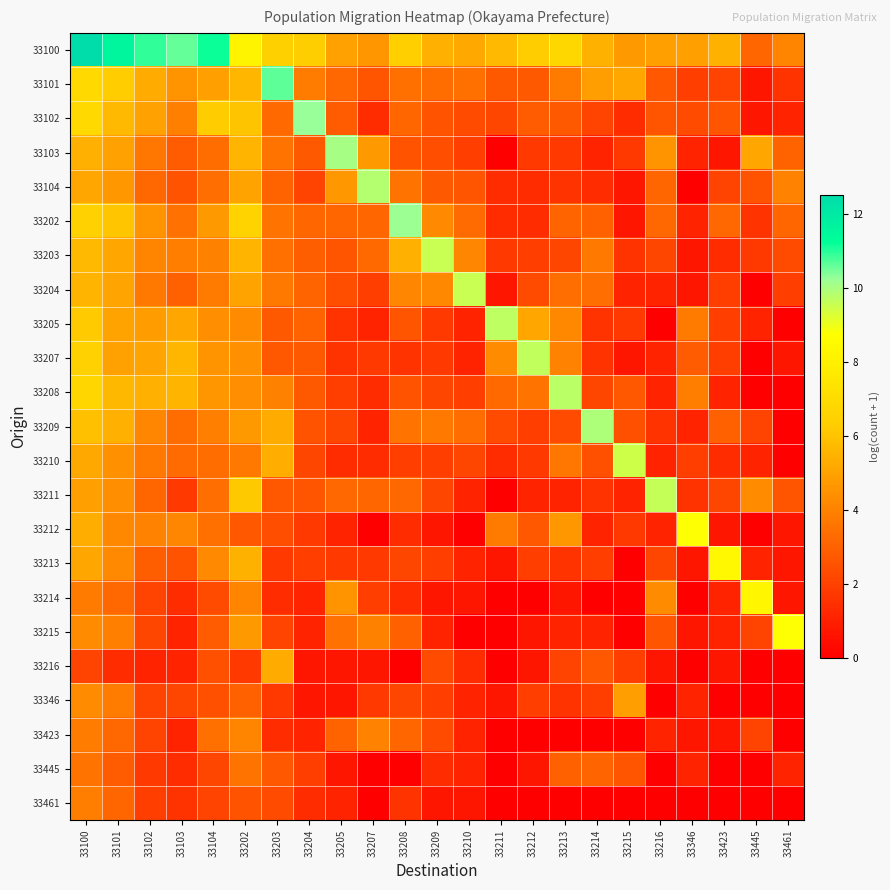

Reading left to right, what are all the values shown in this chart?

33100: 33100=12.5	33101=11.6	33102=10.9	33103=10.6	33104=11.2	33202=8.2	33203=6.5	33204=6.4	33205=5.0	33207=4.6	33208=6.4	33209=5.4	33210=5.2	33211=5.7	33212=6.3	33213=6.8	33214=5.5	33215=4.7	33216=4.9	33346=4.9	33423=5.5	33445=3.1	33461=4.1
33101: 33100=6.9	33101=6.3	33102=5.3	33103=4.6	33104=4.9	33202=5.6	33203=10.6	33204=3.9	33205=3.2	33207=2.6	33208=3.5	33209=3.3	33210=3.5	33211=2.8	33212=2.8	33213=3.8	33214=4.9	33215=5.1	33216=2.7	33346=1.9	33423=2.1	33445=0.7	33461=1.6
33102: 33100=6.9	33101=5.7	33102=4.9	33103=3.9	33104=6.3	33202=6.0	33203=3.3	33204=10.2	33205=2.8	33207=1.4	33208=3.1	33209=2.6	33210=2.3	33211=2.2	33212=2.8	33213=2.8	33214=2.1	33215=1.4	33216=2.6	33346=2.3	33423=2.6	33445=0.7	33461=1.1
33103: 33100=5.4	33101=5.0	33102=3.7	33103=2.8	33104=3.3	33202=5.5	33203=3.5	33204=2.8	33205=10.0	33207=4.7	33208=2.6	33209=2.4	33210=1.9	33211=0.0	33212=1.8	33213=1.8	33214=1.1	33215=1.8	33216=4.5	33346=1.1	33423=0.7	33445=5.1	33461=3.0
33104: 33100=5.1	33101=4.7	33102=3.2	33103=2.6	33104=3.4	33202=5.0	33203=3.0	33204=2.1	33205=4.7	33207=9.8	33208=3.6	33209=2.8	33210=2.6	33211=1.4	33212=1.4	33213=1.6	33214=1.4	33215=0.7	33216=3.1	33346=0.0	33423=2.1	33445=2.6	33461=4.0
33202: 33100=6.5	33101=6.1	33102=4.5	33103=3.5	33104=4.7	33202=6.6	33203=3.6	33204=3.1	33205=3.1	33207=3.1	33208=10.2	33209=4.2	33210=3.3	33211=1.4	33212=1.4	33213=3.1	33214=3.0	33215=0.7	33216=3.2	33346=1.1	33423=3.2	33445=1.6	33461=3.1
33203: 33100=5.7	33101=5.1	33102=4.1	33103=3.9	33104=4.0	33202=5.5	33203=3.5	33204=2.9	33205=2.6	33207=3.3	33208=5.4	33209=9.5	33210=4.1	33211=1.8	33212=1.9	33213=2.2	33214=3.7	33215=1.6	33216=2.2	33346=0.7	33423=1.4	33445=1.8	33461=2.3
33204: 33100=5.6	33101=5.0	33102=3.7	33103=3.0	33104=3.8	33202=5.0	33203=3.8	33204=3.1	33205=2.4	33207=1.9	33208=4.1	33209=4.2	33210=9.6	33211=0.7	33212=2.3	33213=3.4	33214=3.4	33215=1.1	33216=1.1	33346=0.7	33423=1.9	33445=0.0	33461=1.9
33205: 33100=6.2	33101=5.0	33102=4.8	33103=5.1	33104=4.4	33202=4.3	33203=2.8	33204=3.0	33205=1.6	33207=1.1	33208=2.6	33209=1.8	33210=1.1	33211=9.7	33212=5.1	33213=4.2	33214=1.6	33215=1.8	33216=0.0	33346=3.8	33423=1.9	33445=1.1	33461=0.0
33207: 33100=6.5	33101=5.0	33102=5.0	33103=5.6	33104=4.6	33202=4.4	33203=2.7	33204=2.8	33205=1.6	33207=1.8	33208=1.6	33209=1.8	33210=1.1	33211=4.3	33212=9.6	33213=4.0	33214=1.6	33215=0.7	33216=1.1	33346=2.8	33423=1.9	33445=0.0	33461=0.7
33208: 33100=6.7	33101=5.6	33102=5.4	33103=5.5	33104=4.6	33202=4.4	33203=4.0	33204=2.8	33205=1.9	33207=1.4	33208=2.6	33209=2.2	33210=1.9	33211=3.3	33212=3.6	33213=9.8	33214=2.2	33215=2.7	33216=1.1	33346=3.9	33423=1.1	33445=0.0	33461=0.0
33209: 33100=5.9	33101=5.4	33102=4.1	33103=3.3	33104=3.9	33202=4.7	33203=5.3	33204=2.6	33205=2.2	33207=1.1	33208=3.6	33209=3.7	33210=3.3	33211=2.3	33212=1.9	33213=2.3	33214=9.9	33215=2.5	33216=1.6	33346=1.1	33423=3.0	33445=2.1	33461=0.0
33210: 33100=5.2	33101=4.5	33102=3.7	33103=3.3	33104=3.4	33202=3.7	33203=5.4	33204=2.2	33205=1.4	33207=1.4	33208=1.9	33209=1.9	33210=2.2	33211=1.4	33212=1.8	33213=3.7	33214=2.5	33215=9.4	33216=1.1	33346=1.9	33423=1.4	33445=1.1	33461=0.0
33211: 33100=4.9	33101=4.4	33102=3.1	33103=1.8	33104=3.4	33202=6.2	33203=2.7	33204=2.6	33205=3.2	33207=3.1	33208=3.2	33209=2.2	33210=1.1	33211=0.0	33212=1.1	33213=1.1	33214=1.6	33215=1.1	33216=9.6	33346=1.6	33423=2.2	33445=4.3	33461=2.6
33212: 33100=5.4	33101=4.2	33102=4.0	33103=4.1	33104=3.4	33202=2.7	33203=2.4	33204=1.8	33205=1.1	33207=0.0	33208=1.4	33209=0.7	33210=0.0	33211=3.8	33212=2.7	33213=4.7	33214=1.1	33215=1.8	33216=1.1	33346=8.8	33423=0.7	33445=0.0	33461=0.7
33213: 33100=5.1	33101=4.2	33102=2.9	33103=2.6	33104=4.2	33202=5.4	33203=1.8	33204=1.9	33205=1.8	33207=1.8	33208=2.2	33209=1.9	33210=1.1	33211=0.7	33212=1.9	33213=1.6	33214=1.9	33215=0.0	33216=2.2	33346=0.7	33423=8.4	33445=1.1	33461=0.7
33214: 33100=3.8	33101=3.2	33102=2.1	33103=1.4	33104=2.3	33202=4.1	33203=1.4	33204=1.1	33205=4.5	33207=1.9	33208=1.4	33209=0.7	33210=0.7	33211=0.0	33212=0.0	33213=0.7	33214=0.0	33215=0.0	33216=4.3	33346=0.0	33423=1.1	33445=8.4	33461=0.7
33215: 33100=4.3	33101=3.9	33102=2.2	33103=1.1	33104=2.8	33202=4.7	33203=2.1	33204=1.1	33205=3.5	33207=4.0	33208=2.9	33209=1.1	33210=0.0	33211=0.0	33212=0.7	33213=1.1	33214=1.1	33215=0.0	33216=2.6	33346=0.7	33423=1.1	33445=2.1	33461=8.8
33216: 33100=2.1	33101=1.4	33102=1.1	33103=1.1	33104=2.5	33202=1.8	33203=5.3	33204=0.7	33205=0.7	33207=0.7	33208=0.0	33209=2.3	33210=1.4	33211=0.0	33212=0.7	33213=2.1	33214=2.7	33215=1.9	33216=0.7	33346=0.0	33423=0.7	33445=0.0	33461=0.0
33346: 33100=4.3	33101=3.8	33102=2.1	33103=2.2	33104=2.5	33202=2.9	33203=1.8	33204=0.7	33205=0.7	33207=1.8	33208=2.2	33209=1.9	33210=1.1	33211=0.7	33212=1.9	33213=1.6	33214=1.9	33215=4.9	33216=0.0	33346=1.1	33423=0.0	33445=0.0	33461=0.0
33423: 33100=3.9	33101=3.2	33102=2.1	33103=1.1	33104=3.4	33202=4.1	33203=1.4	33204=1.1	33205=3.0	33207=4.0	33208=3.1	33209=2.3	33210=1.1	33211=0.0	33212=0.0	33213=0.0	33214=0.0	33215=0.0	33216=1.1	33346=0.7	33423=0.7	33445=2.1	33461=0.0
33445: 33100=3.6	33101=2.8	33102=1.8	33103=1.4	33104=2.2	33202=3.6	33203=2.7	33204=1.9	33205=0.7	33207=0.0	33208=0.0	33209=1.4	33210=1.1	33211=0.0	33212=0.7	33213=2.9	33214=3.1	33215=2.6	33216=0.0	33346=1.1	33423=0.0	33445=0.0	33461=1.1
33461: 33100=3.9	33101=3.1	33102=1.9	33103=1.6	33104=2.1	33202=2.6	33203=2.3	33204=1.4	33205=1.1	33207=0.0	33208=1.6	33209=0.7	33210=0.7	33211=0.0	33212=0.0	33213=0.0	33214=0.0	33215=0.0	33216=0.0	33346=0.0	33423=0.0	33445=0.0	33461=0.0